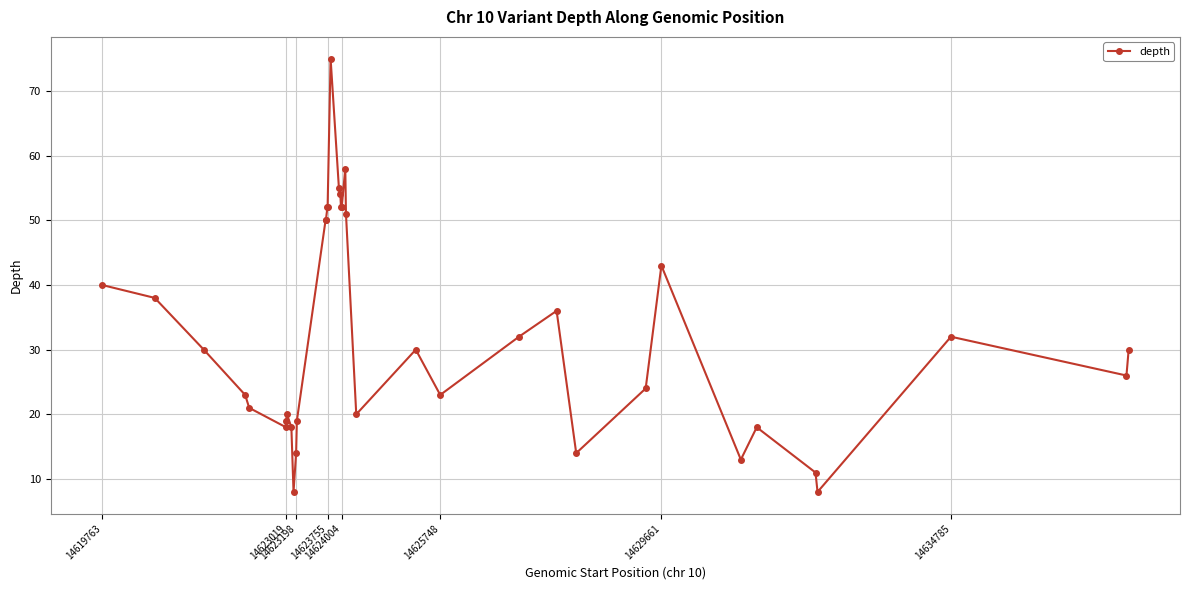

Count the number of categories in the chart.

38